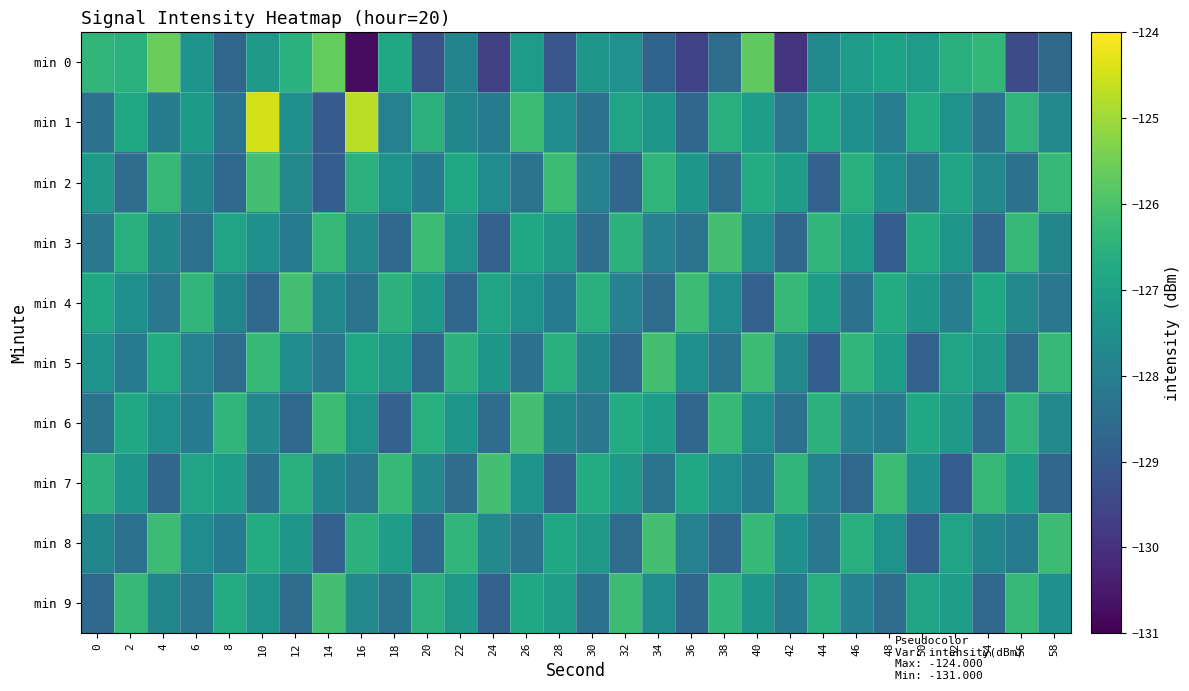

Which has a higher value, 30 or 28?

30